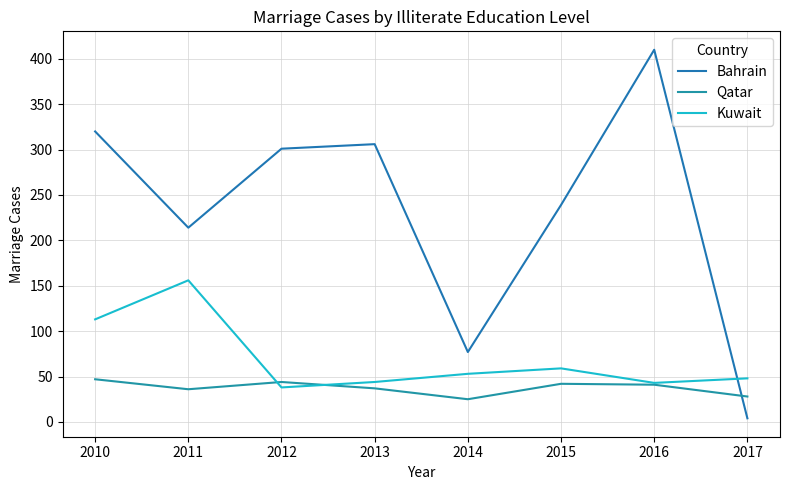

True or false: Kuwait and Qatar intersect in this chart.

True